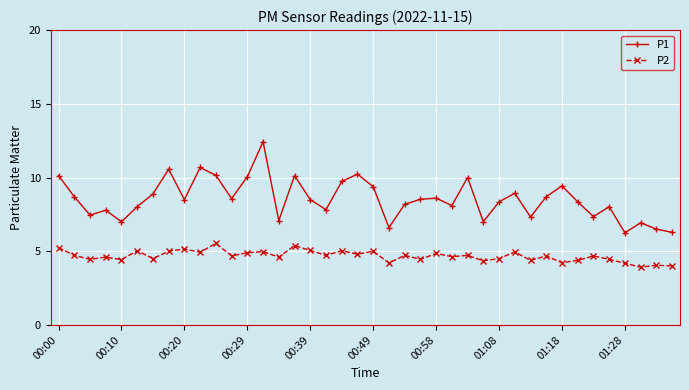

Which series has the largest total across all categories?

P1